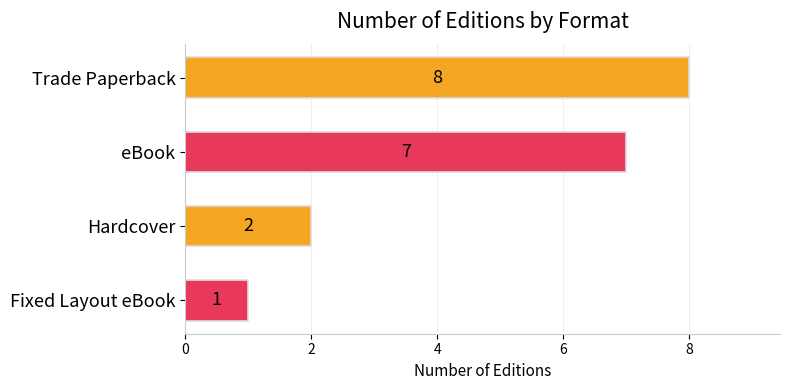

What is the ratio of the value at Hardcover to the value at eBook?

0.3